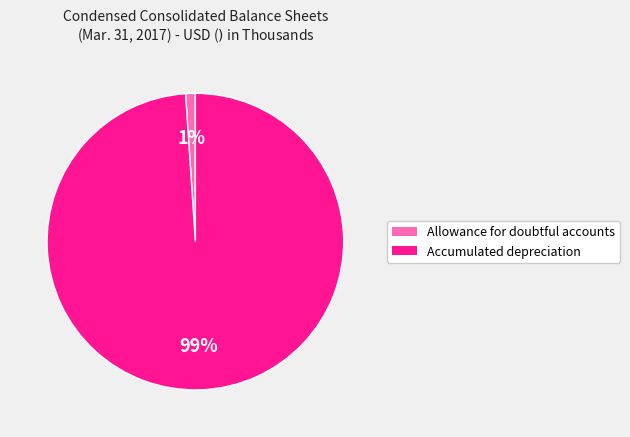

Is it true that Allowance for doubtful accounts is 6% of the pie?

False